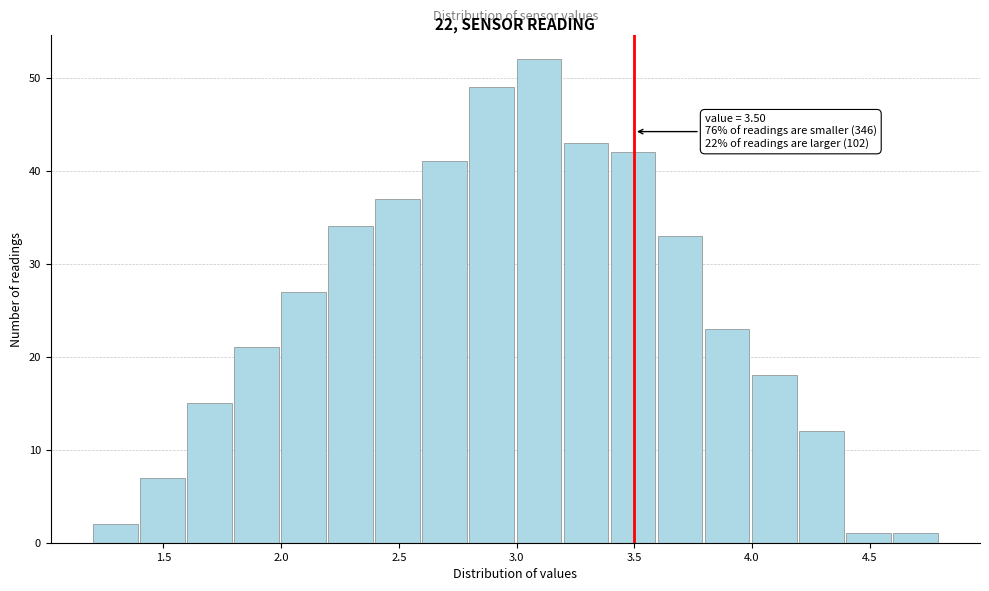

Which range on the x-axis has the tallest bar?

3.0 to 3.2